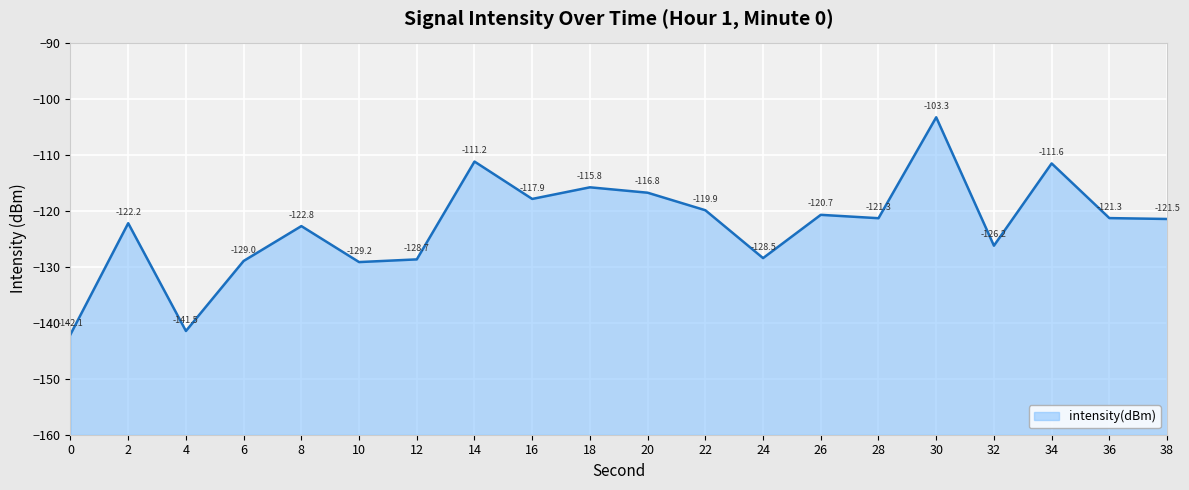

Reading left to right, list all the values displayed in this chart.

0=-142.1	2=-122.2	4=-141.5	6=-129.0	8=-122.8	10=-129.2	12=-128.7	14=-111.2	16=-117.9	18=-115.8	20=-116.8	22=-119.9	24=-128.5	26=-120.7	28=-121.3	30=-103.3	32=-126.2	34=-111.6	36=-121.3	38=-121.5